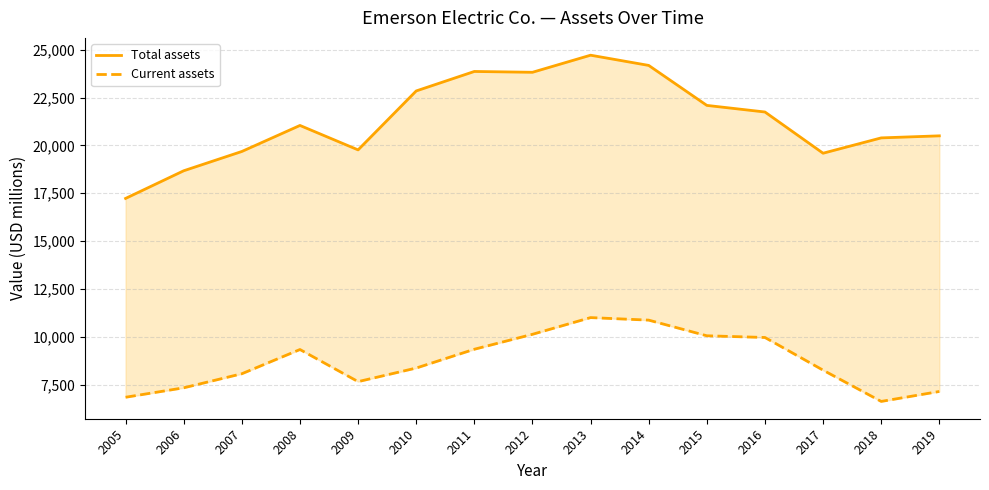

Rank the series at 2014 from highest to lowest value.

Total assets, Current assets